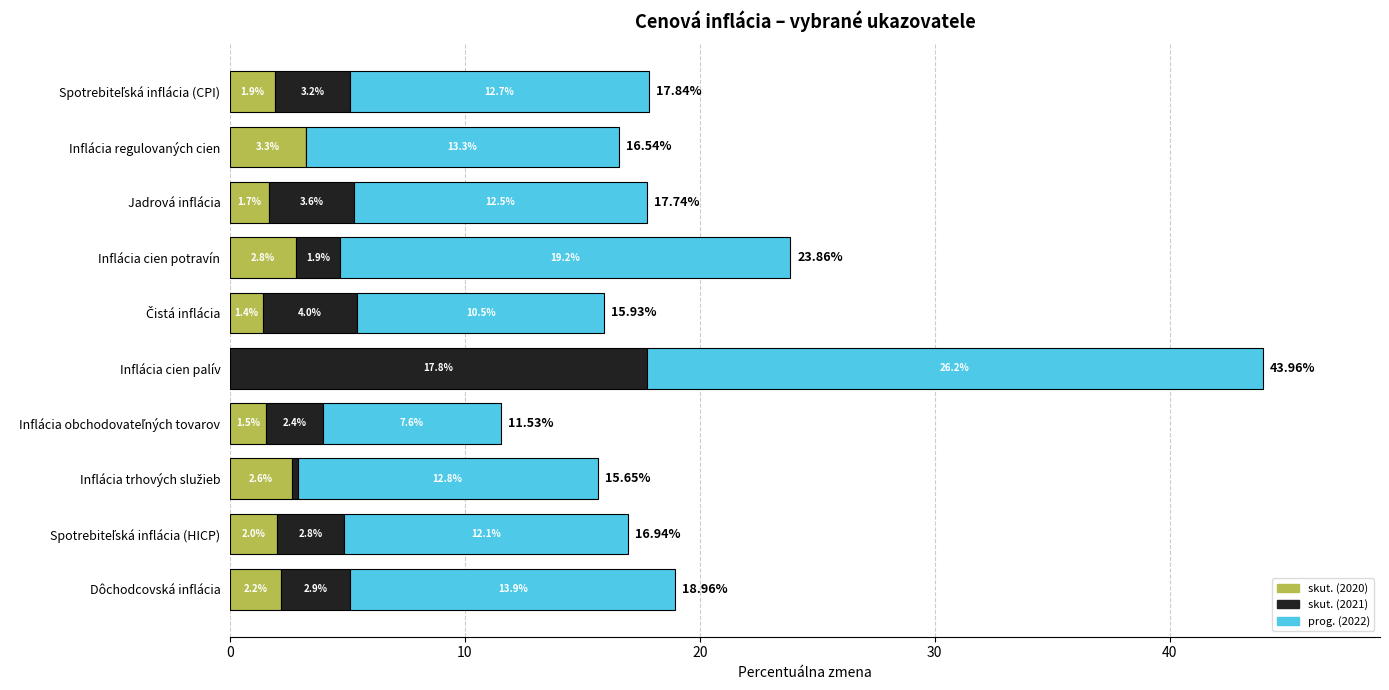

At which label does skut. (2020) reach its peak?

Inflácia regulovaných cien